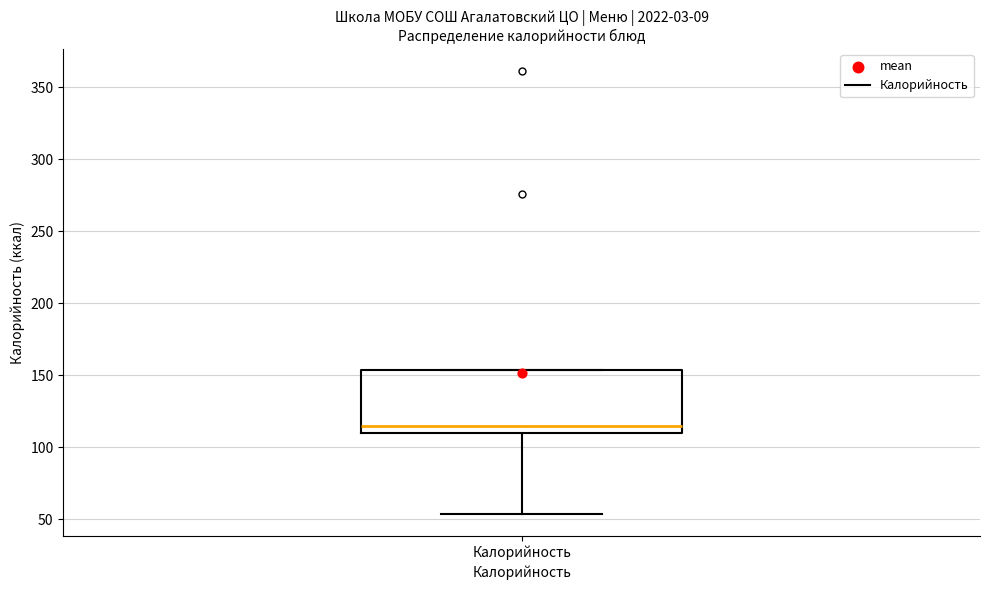

Transcribe this box plot: give where the median line is, the range the box spans, and where the two whiskers end, as read against the y-axis. The values are not printed on the chart, so give them approximately, as read against the axis.

median 115, box 110 to 155, whiskers 55 to 155